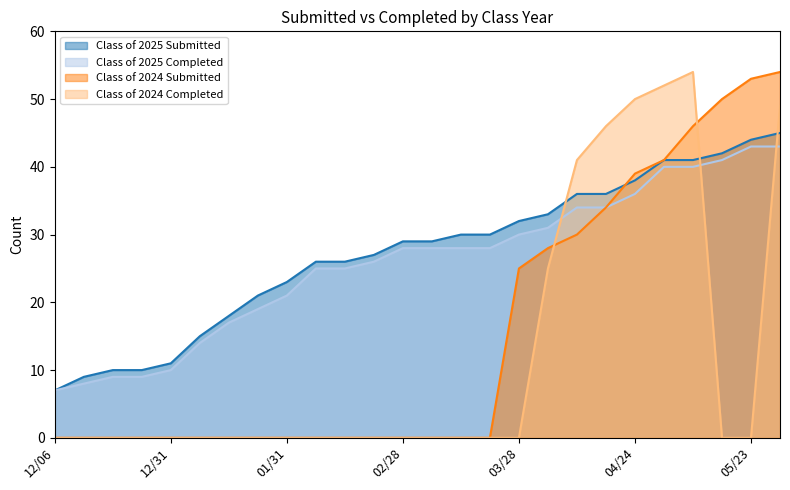

How many values in the Class of 2025 Submitted series are below 29?

12